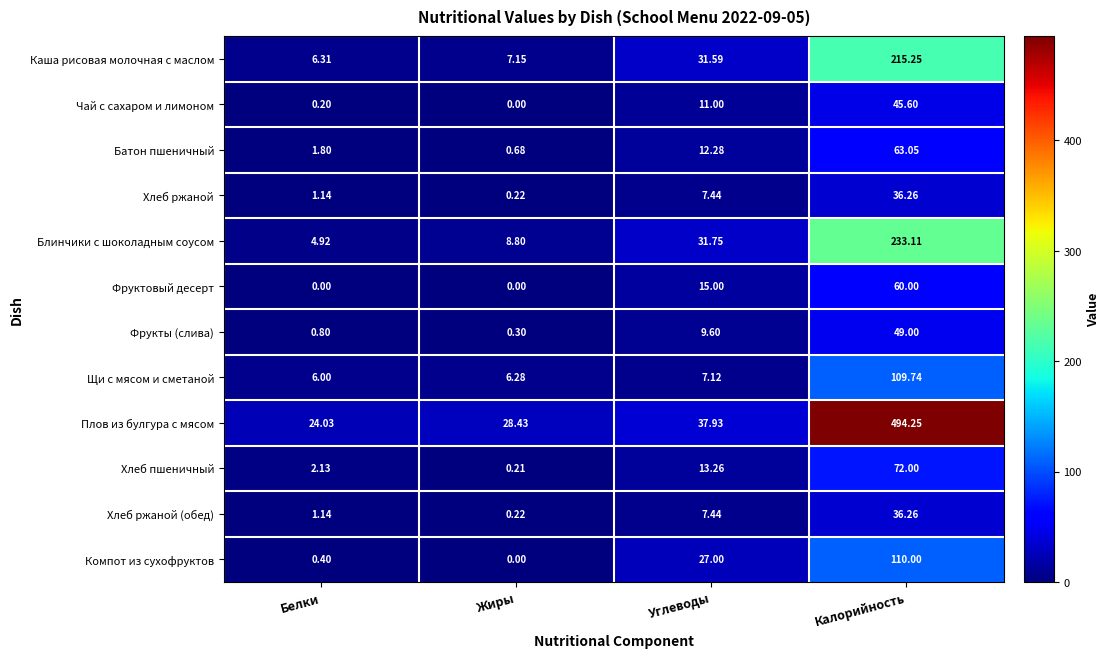

Is the value of Хлеб ржаной at Белки greater than the value of Щи с мясом и сметаной at Калорийность?

No